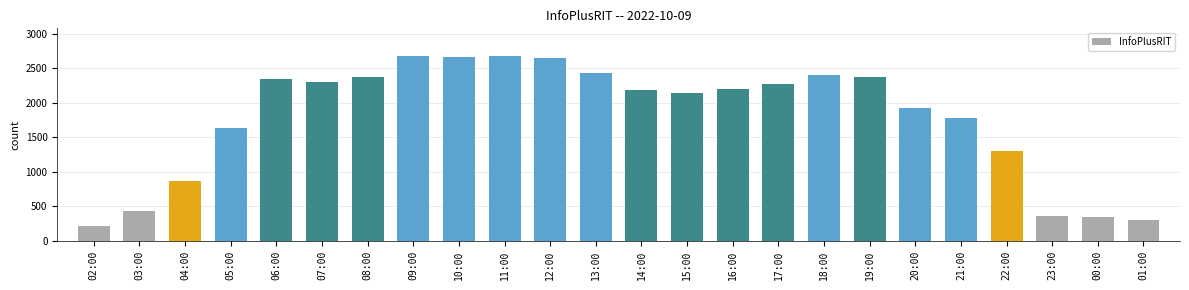

Between 08:00 and 12:00, which is larger?

12:00